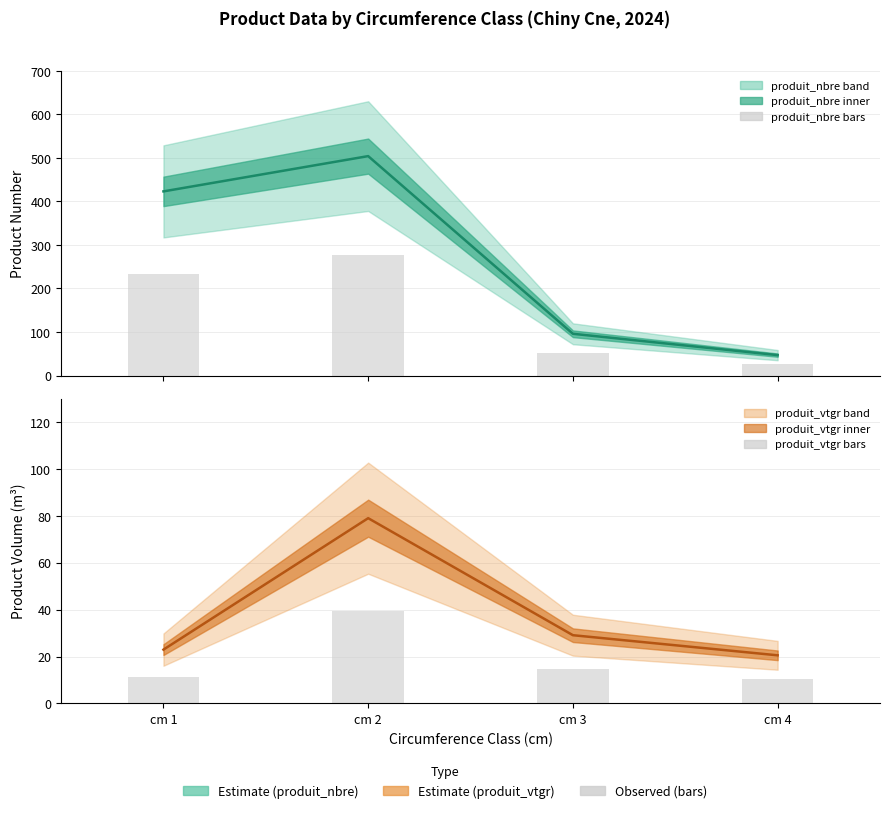

What is the total value across all series at cm 2?

899.7